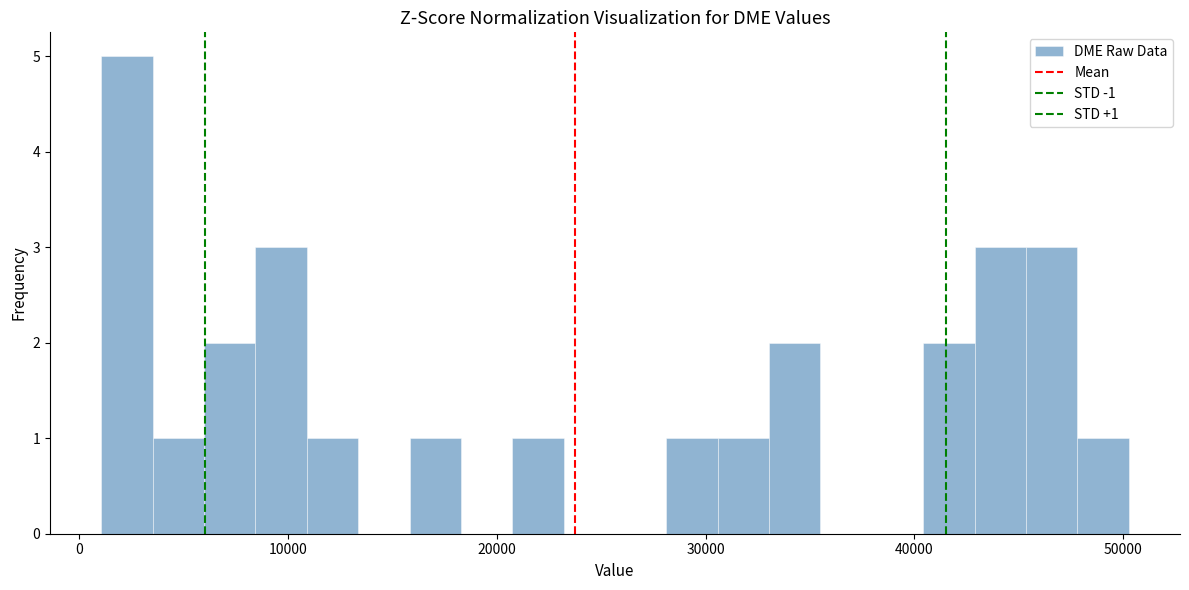

Read against the x-axis, roughly where is the centre of the tallest bar?

2000